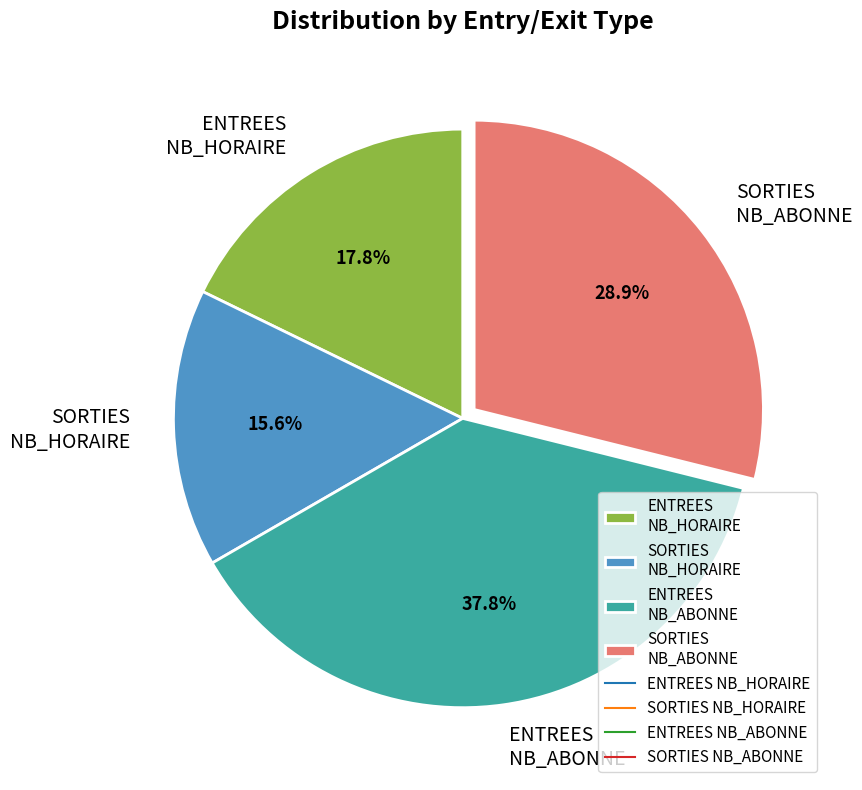

Is SORTIES NB_HORAIRE the majority of the pie?

No